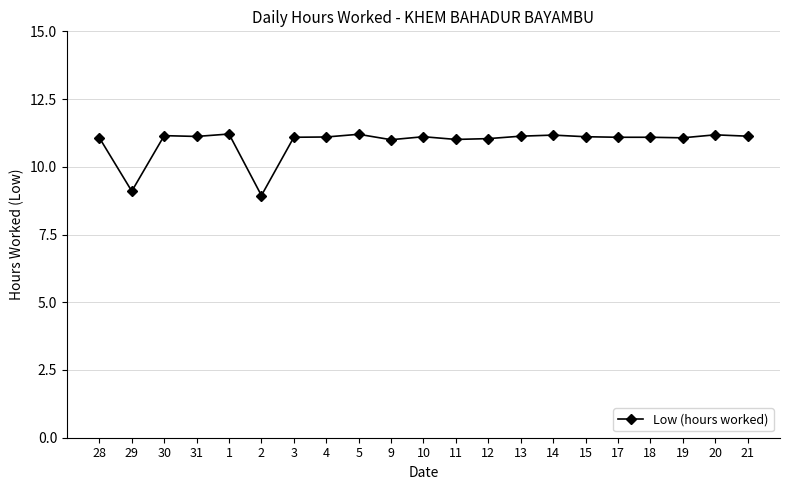

How many lines are shown in the chart?

1